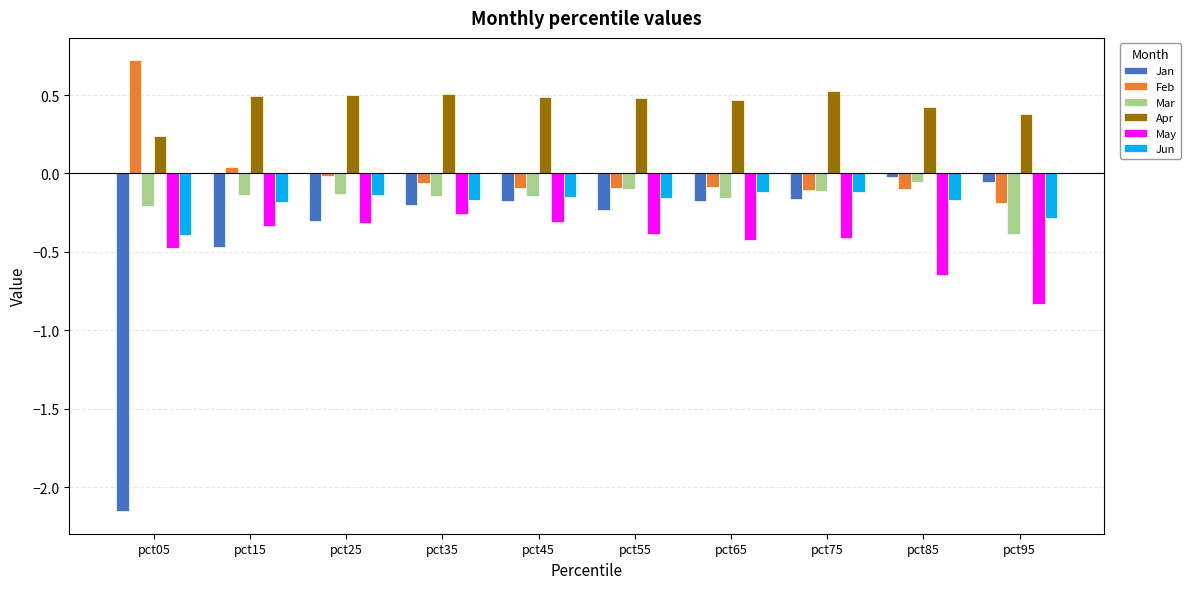

At how many categories does at least one series exceed -1?

10